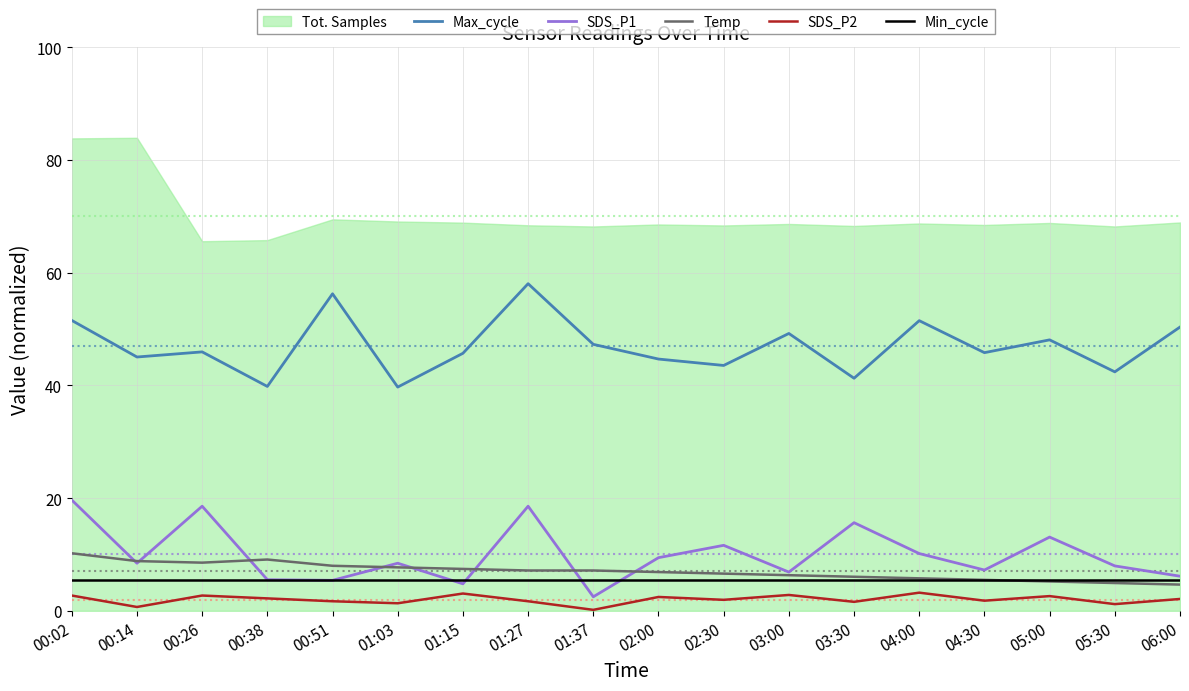

What is the label of the 1st point from the right?

06:00